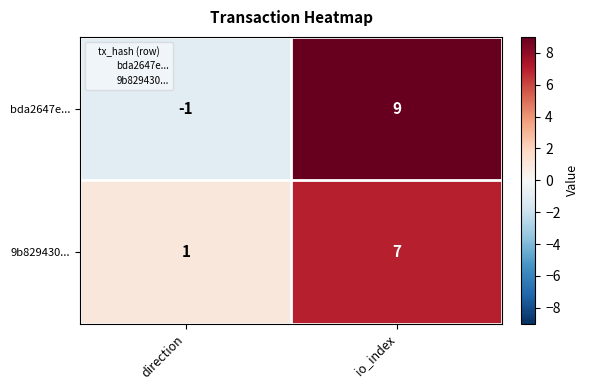

Which series has the largest range (max minus min)?

bda2647e...